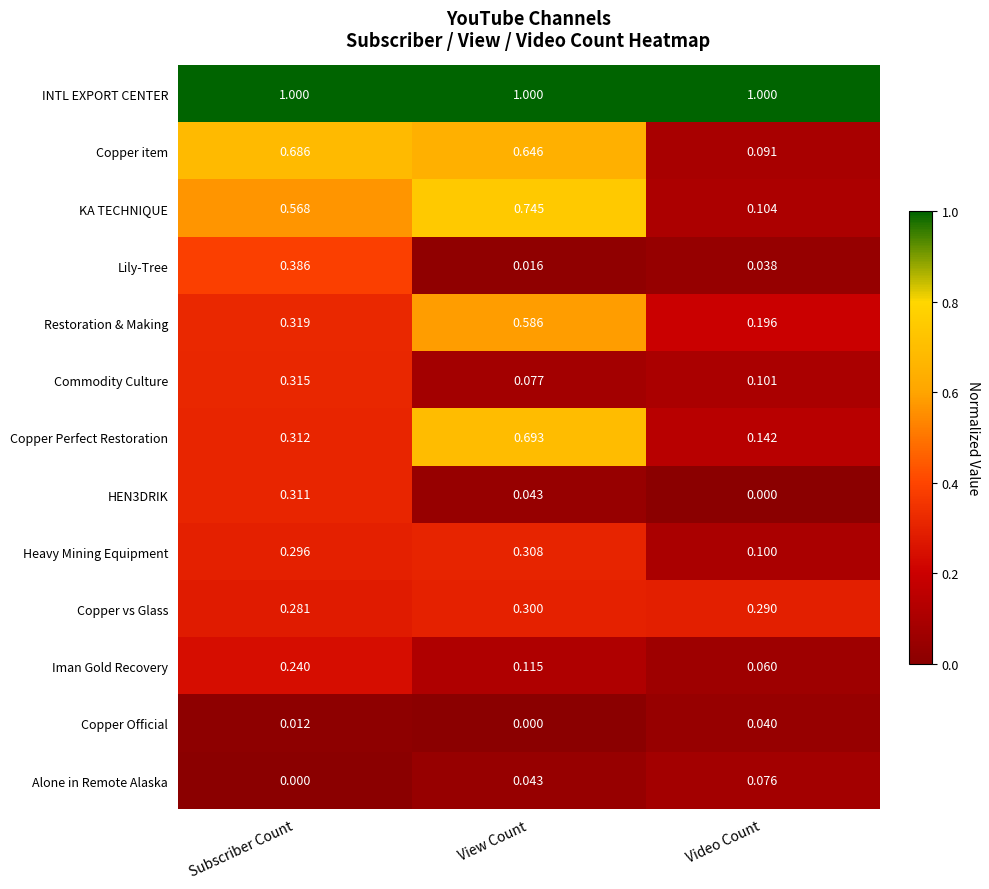

Rank the categories by Copper Official value from lowest to highest.

View Count, Subscriber Count, Video Count